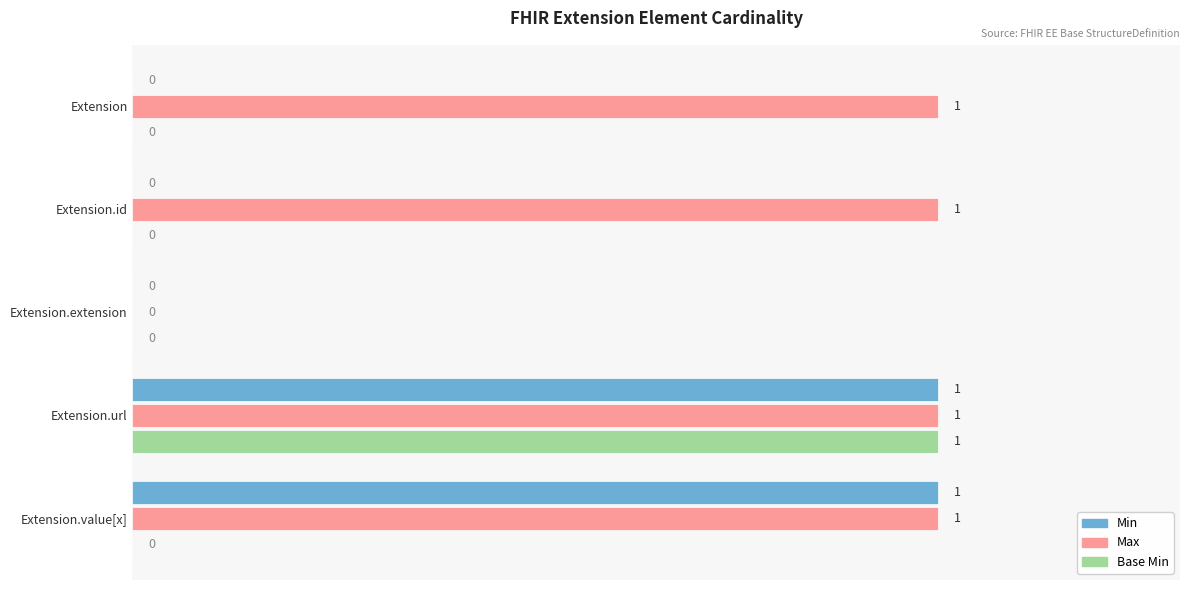

True or false: Max has a value of 0 at Extension.extension.

True